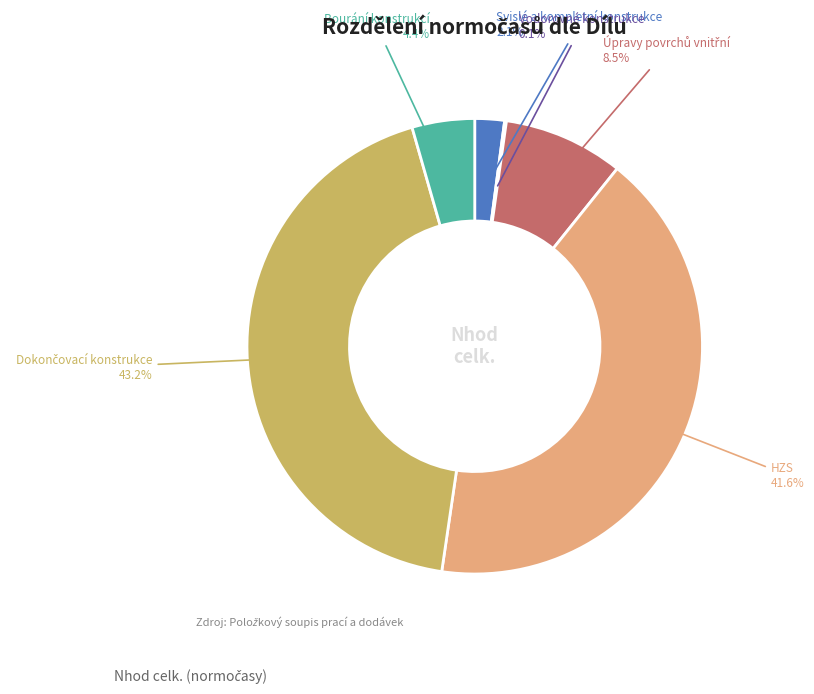

Is there any slice that represents more than half of the pie?

No